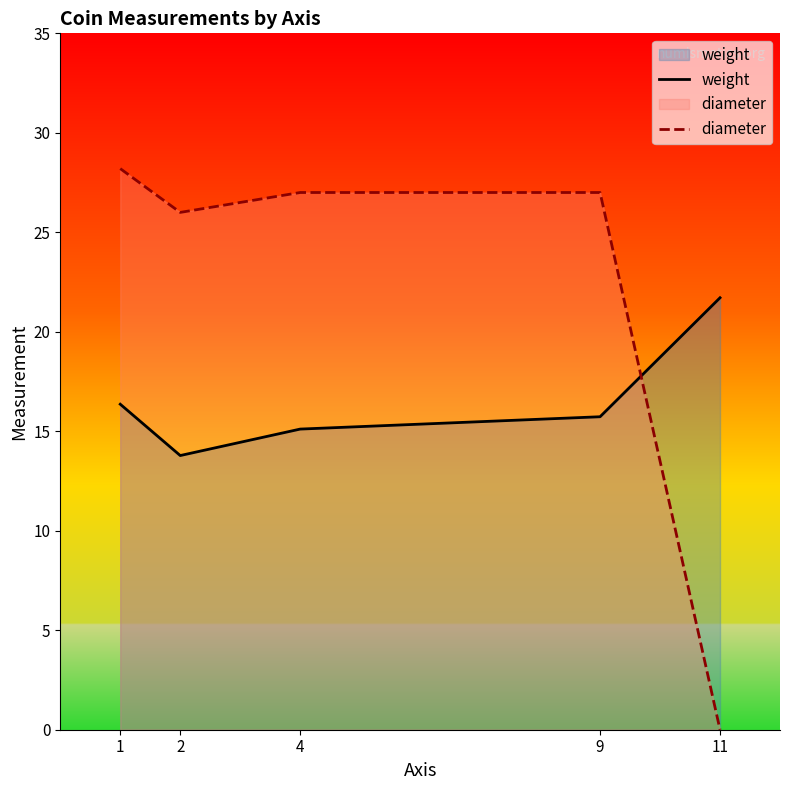

The weight series shows 10.4 at 1. True or false?

False